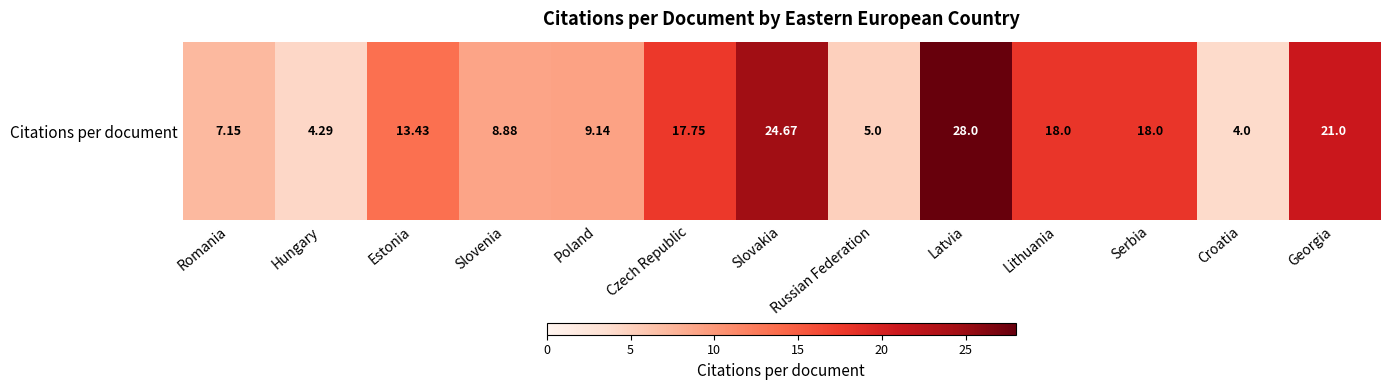

True or false: the data shows 34.4 at Slovakia.

False